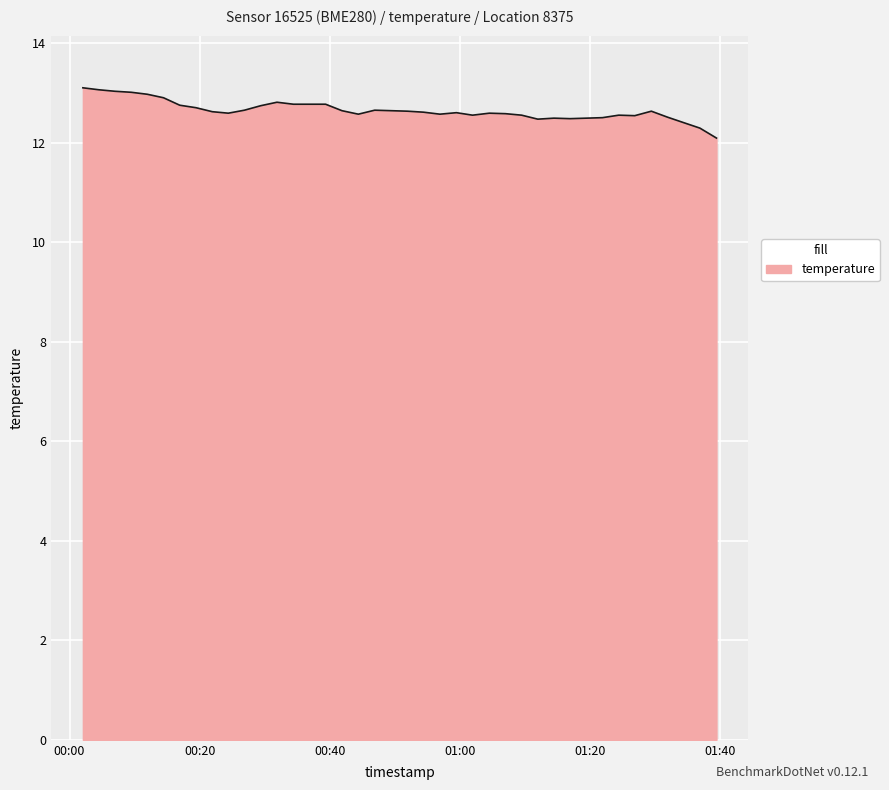

Does the chart have visible grid lines?

Yes